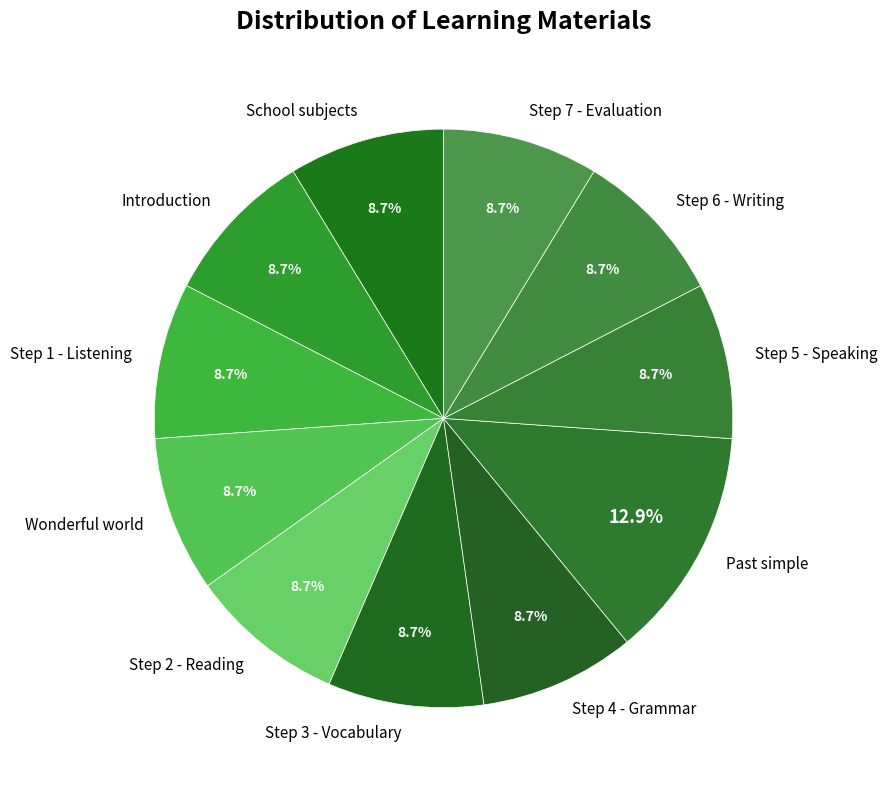

Is there any slice that represents more than half of the pie?

No